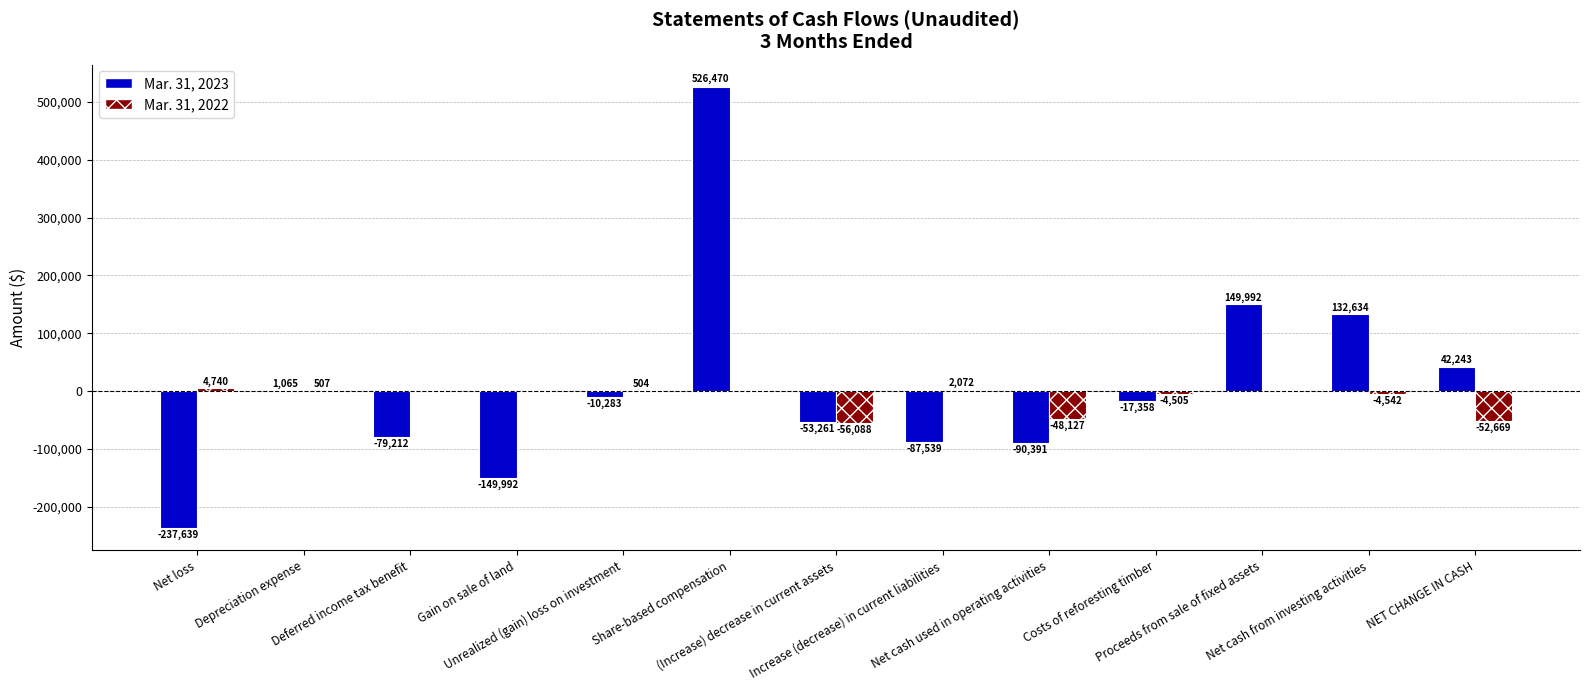

At which label is Mar. 31, 2023 closest to 144415?

Proceeds from sale of fixed assets